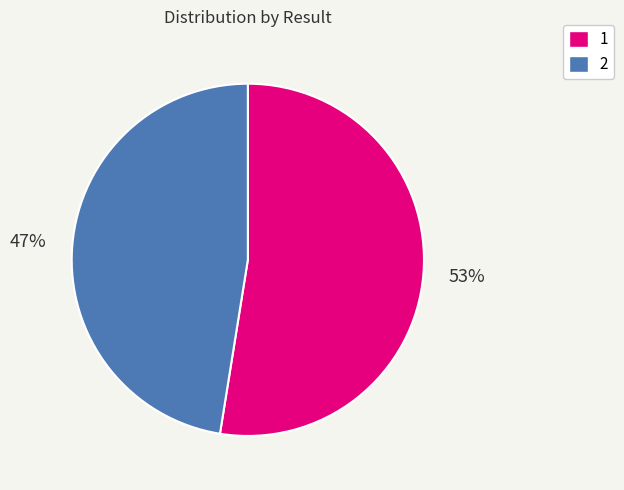

Is the sum of 1 and 2 greater than half?

Yes